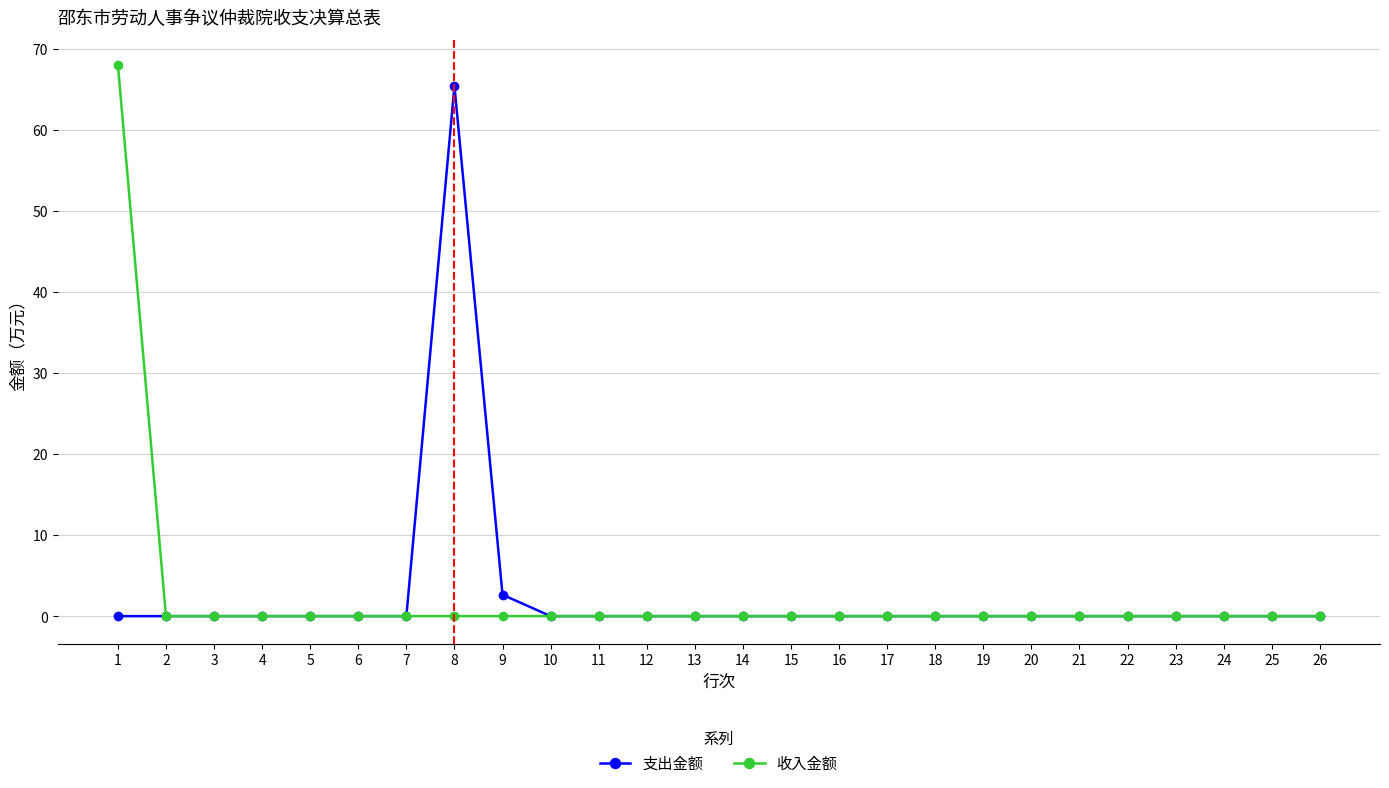

How many data points does each series have?

26